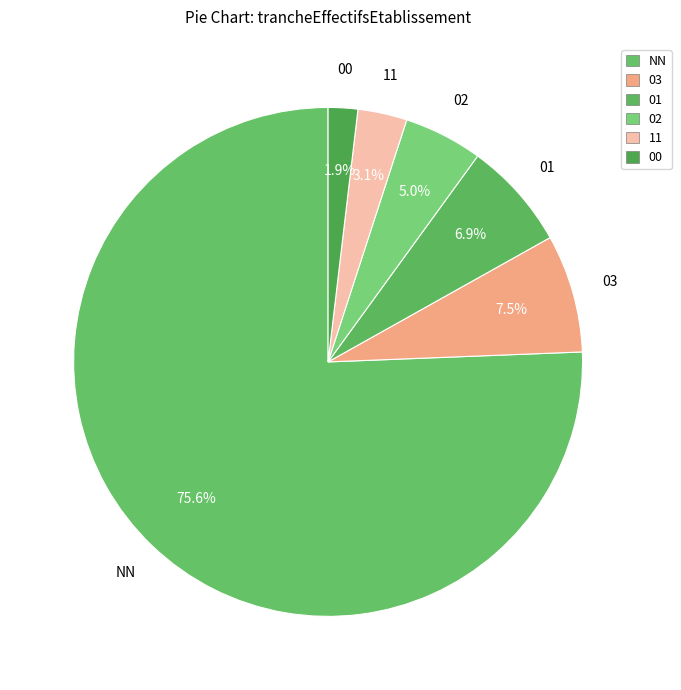

How many slices are in this pie chart?

6